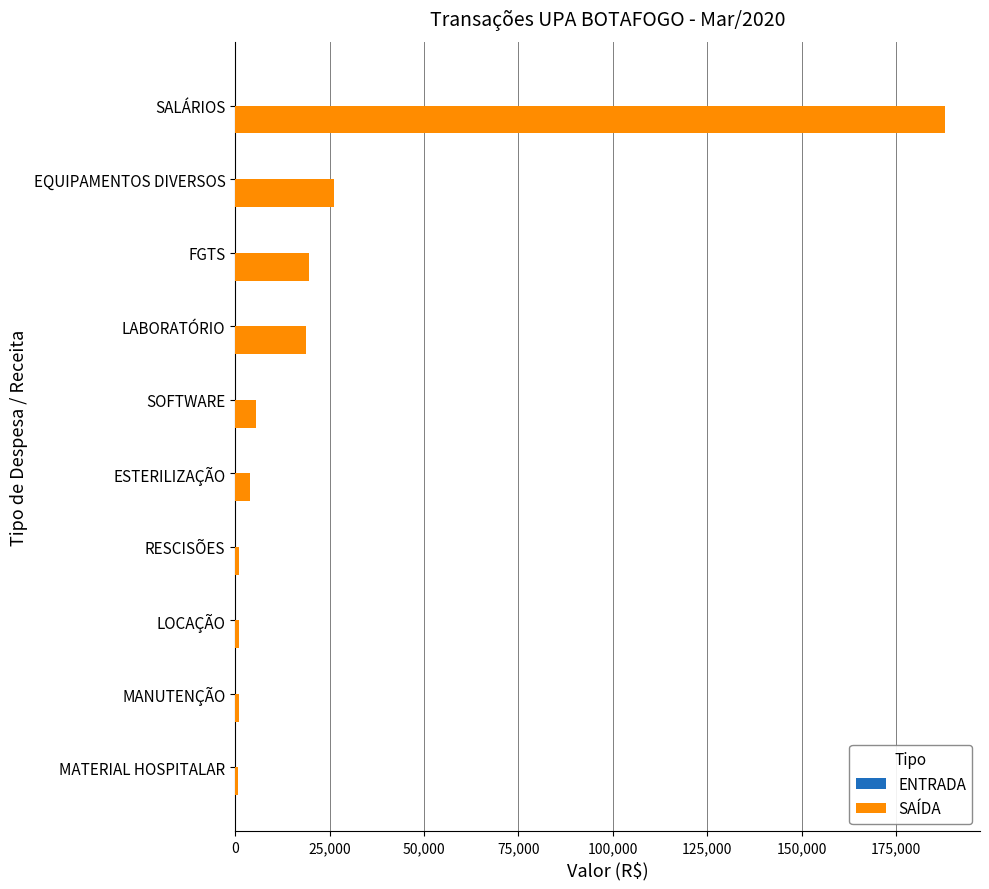

Which category has the highest value across all series?

SALÁRIOS